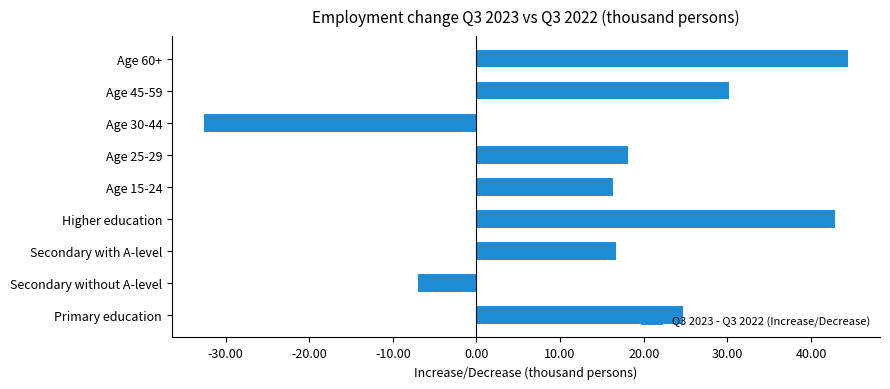

The value at Age 30-44 is -22.2. True or false?

False